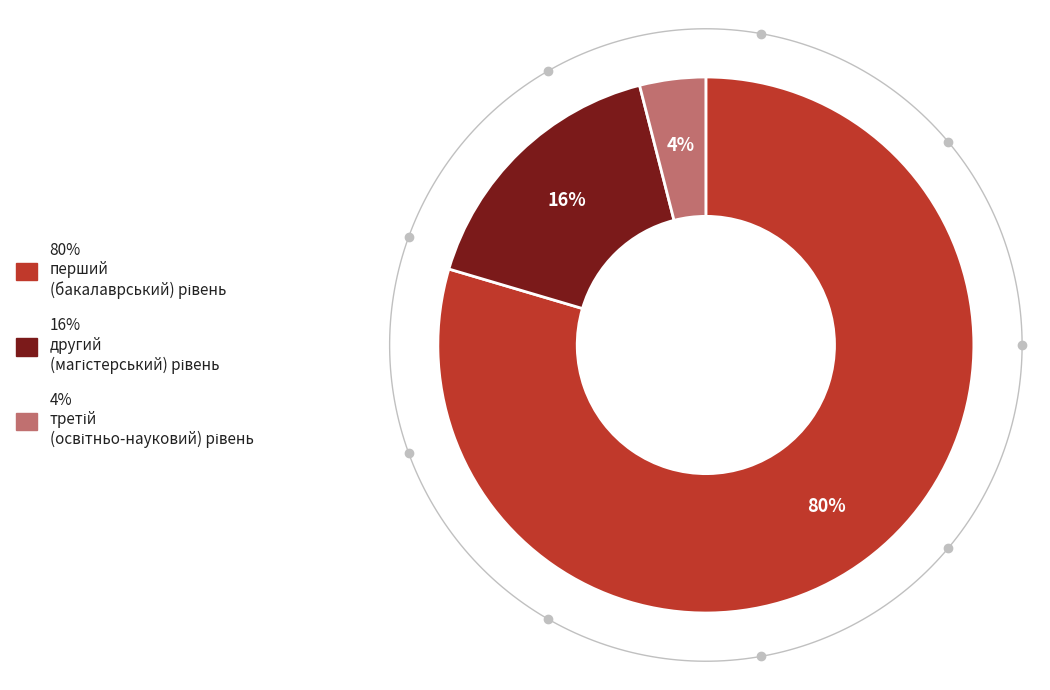

Is it true that другий (магістерський) рівень is 31% of the pie?

False